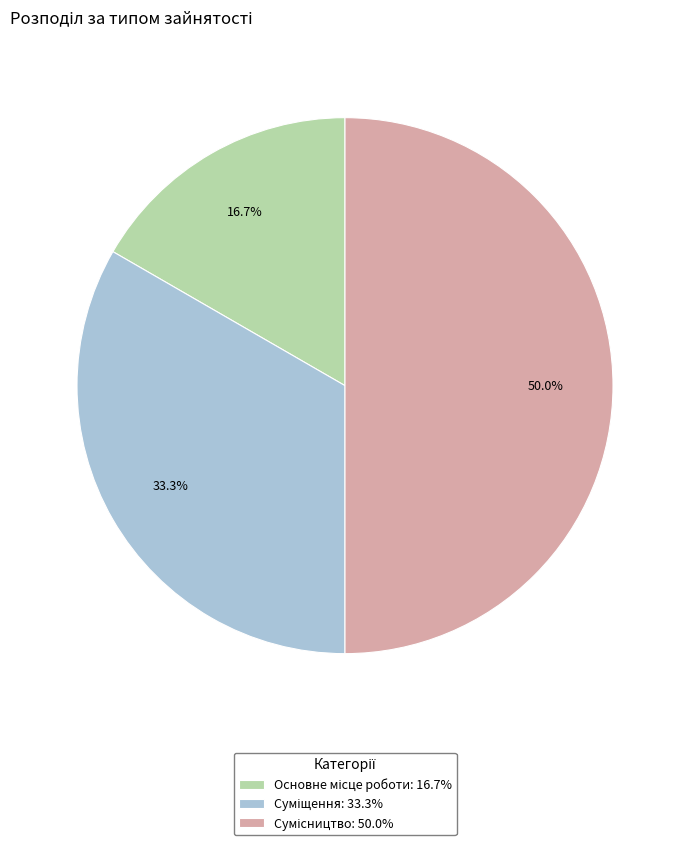

What percentage is the Суміщення slice, to the nearest percent?

33%